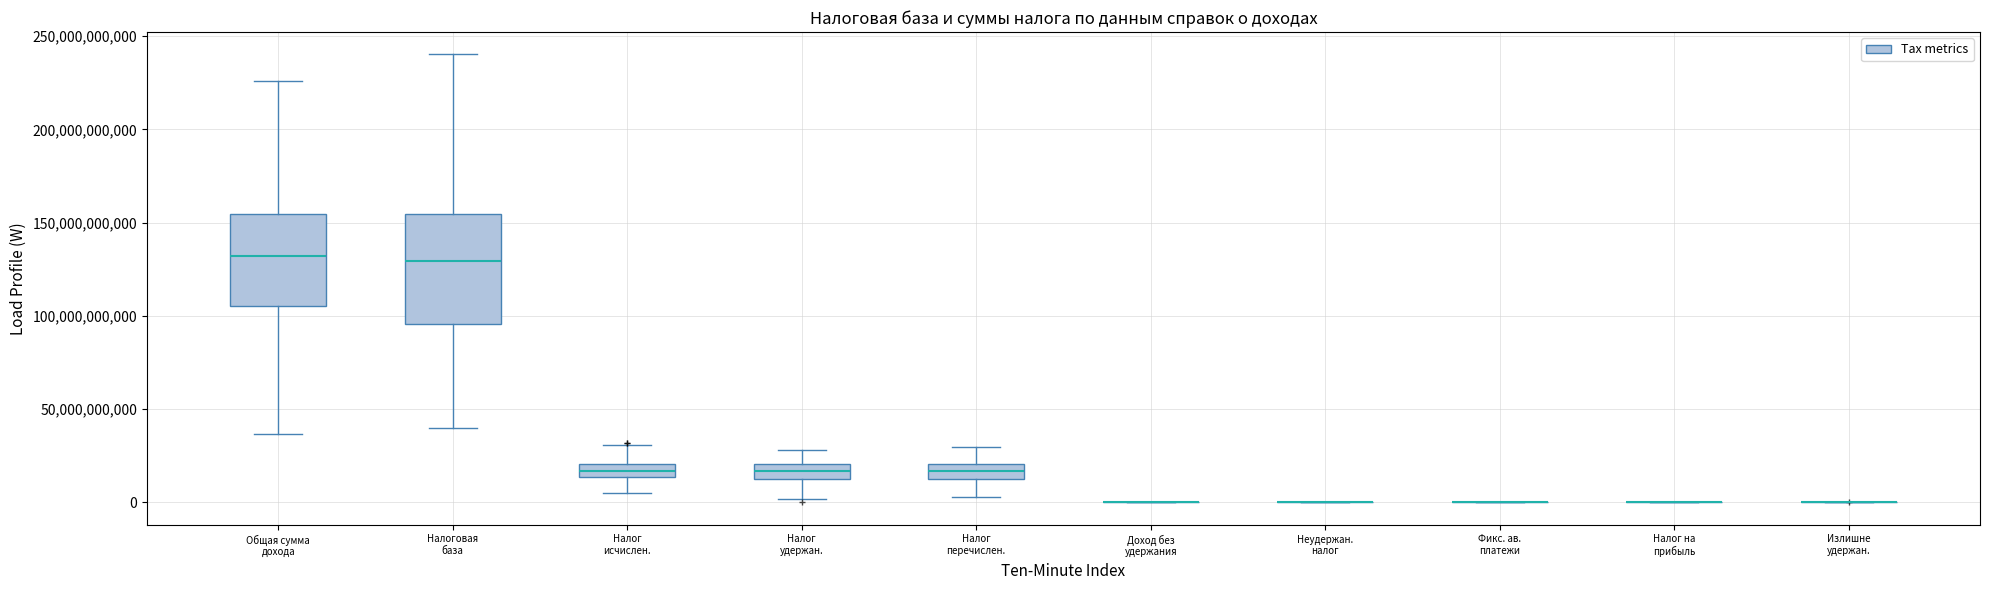

Where is the upper edge of the box for Налоговая база on the y-axis? The values are not printed on the chart, so give them approximately, as read against the axis.

155000000000